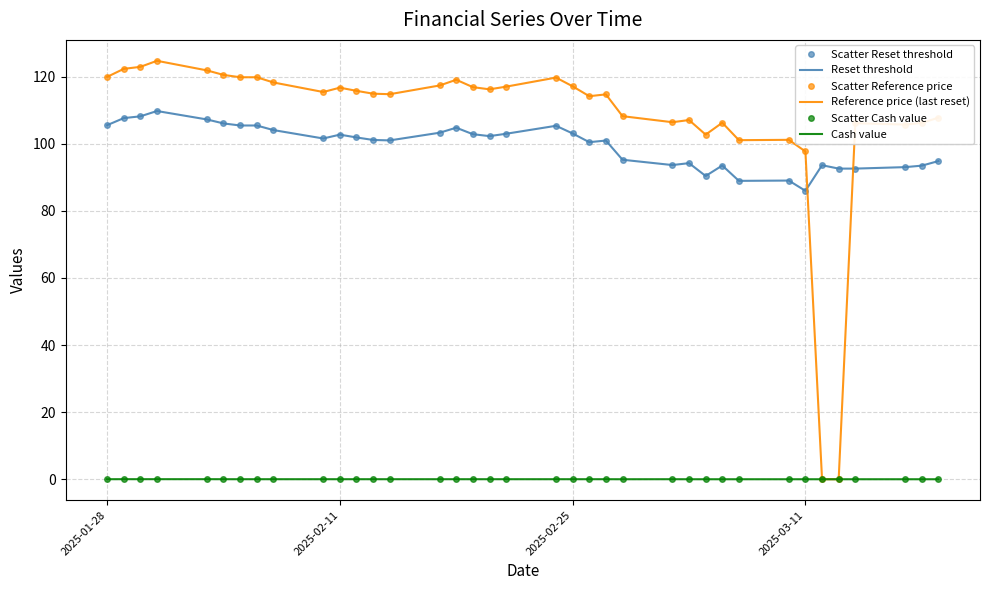

How many lines are shown in the chart?

6